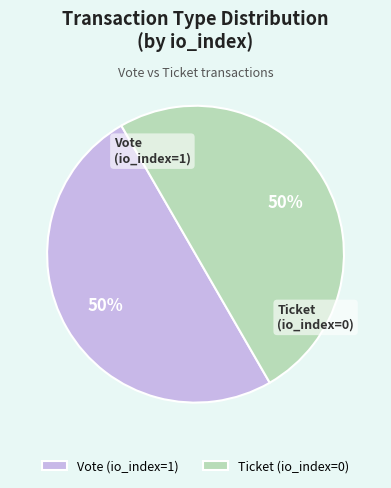

How many segments does this pie chart have?

2